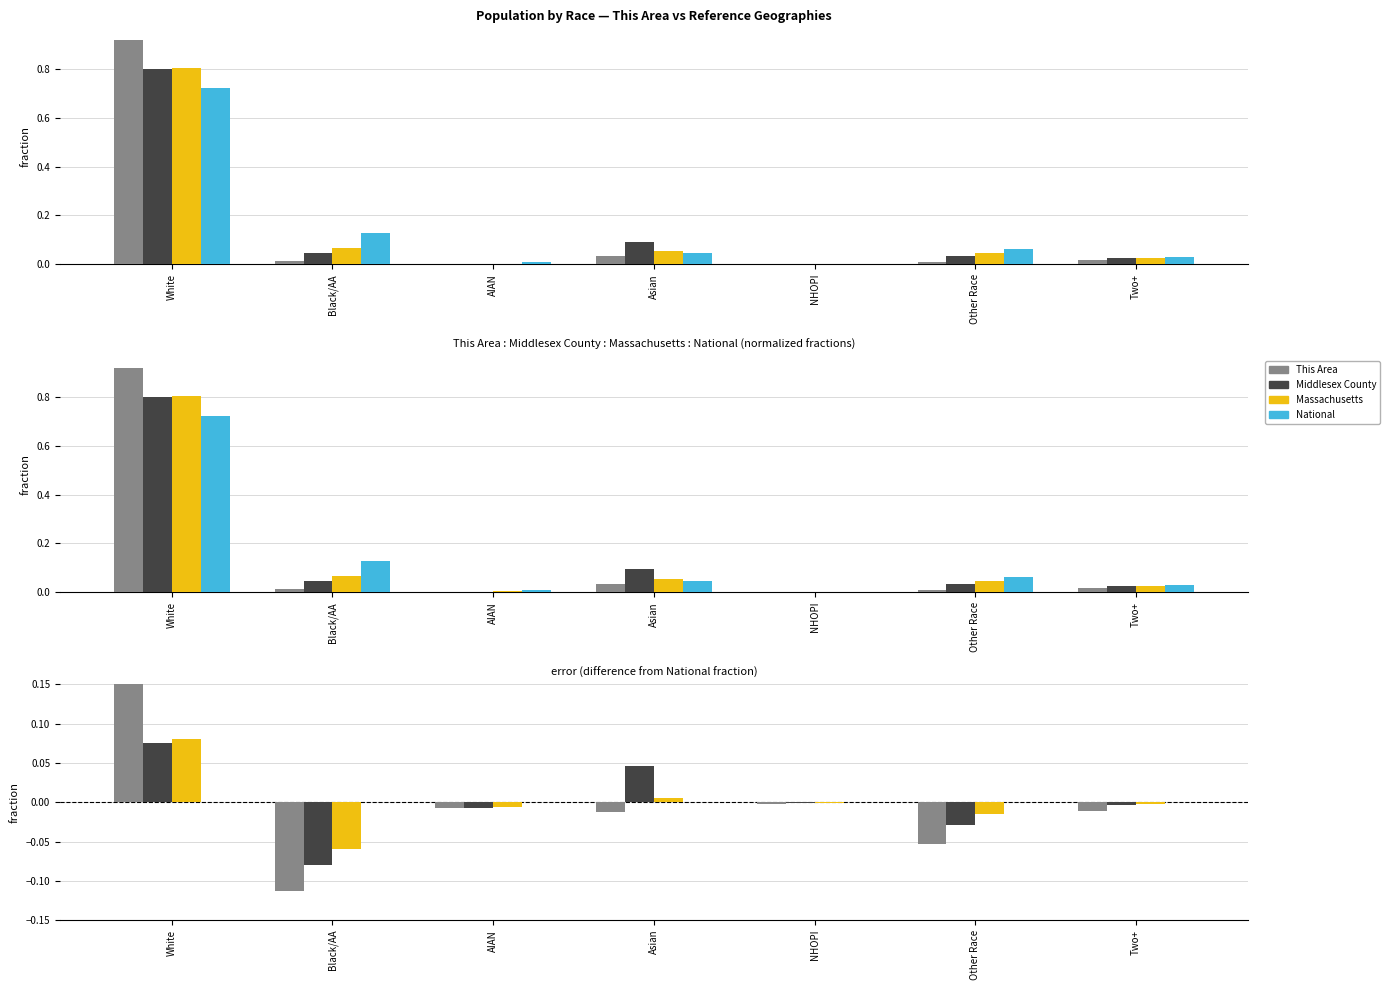

Are the bars horizontal?

No